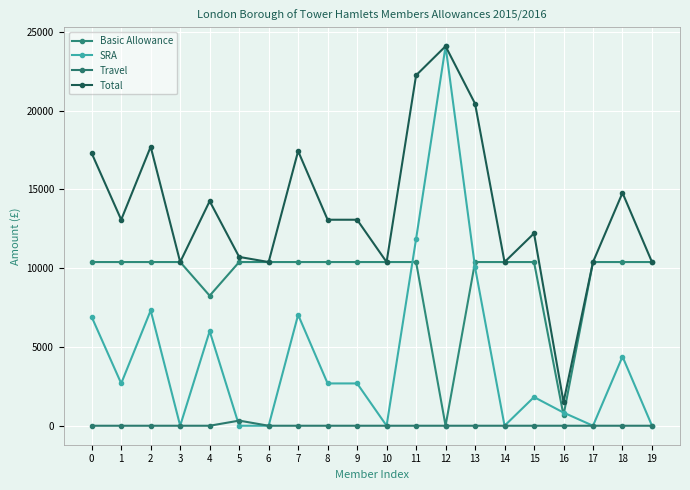

True or false: SRA and Travel intersect in this chart.

True